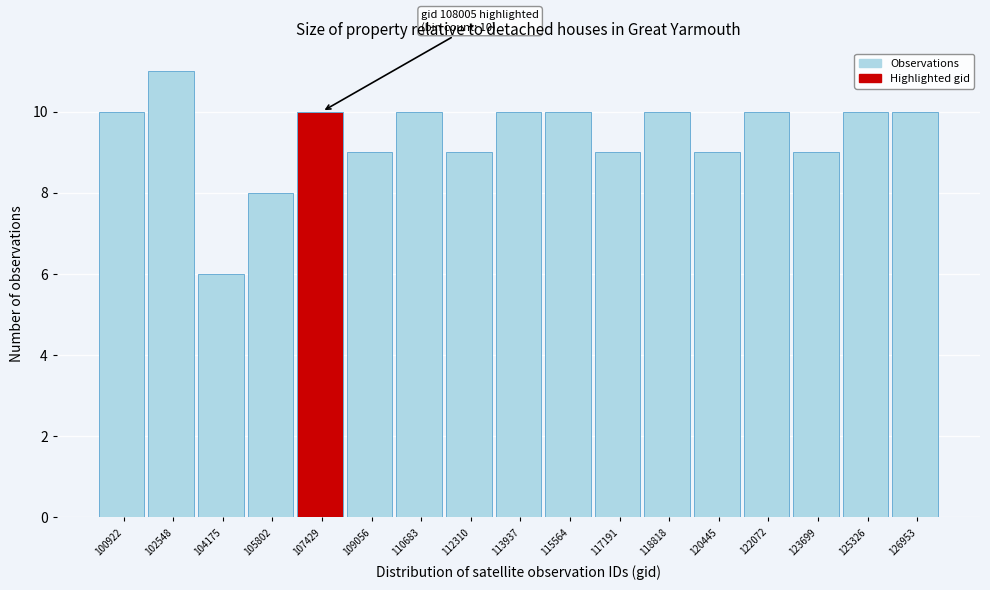

Reading left to right, transcribe all the data shown in this chart.

100922=10	102548=11	104175=6	105802=8	107429=10	109056=9	110683=10	112310=9	113937=10	115564=10	117191=9	118818=10	120445=9	122072=10	123699=9	125326=10	126953=10